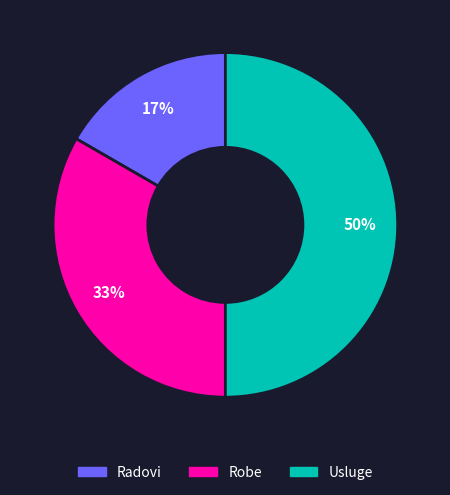

Approximately how many times larger is the value at Radovi compared to Usluge?

0.3